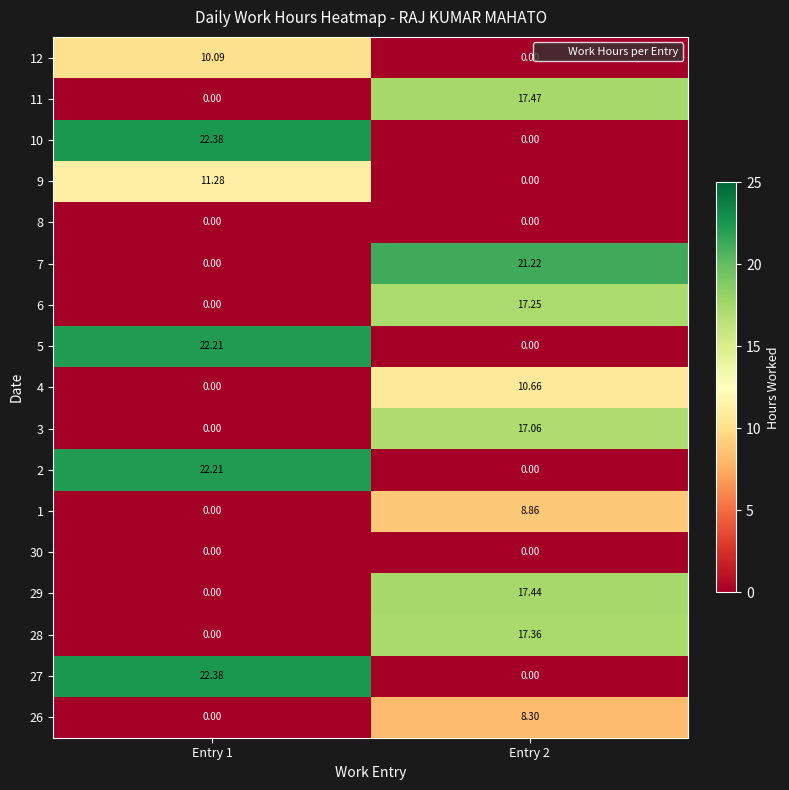

Reading left to right, extract all data points from this chart.

26: Entry 1=0.0	Entry 2=8.3
27: Entry 1=22.4	Entry 2=0.0
28: Entry 1=0.0	Entry 2=17.4
29: Entry 1=0.0	Entry 2=17.4
30: Entry 1=0.0	Entry 2=0.0
1: Entry 1=0.0	Entry 2=8.9
2: Entry 1=22.2	Entry 2=0.0
3: Entry 1=0.0	Entry 2=17.1
4: Entry 1=0.0	Entry 2=10.7
5: Entry 1=22.2	Entry 2=0.0
6: Entry 1=0.0	Entry 2=17.2
7: Entry 1=0.0	Entry 2=21.2
8: Entry 1=0.0	Entry 2=0.0
9: Entry 1=11.3	Entry 2=0.0
10: Entry 1=22.4	Entry 2=0.0
11: Entry 1=0.0	Entry 2=17.5
12: Entry 1=10.1	Entry 2=0.0